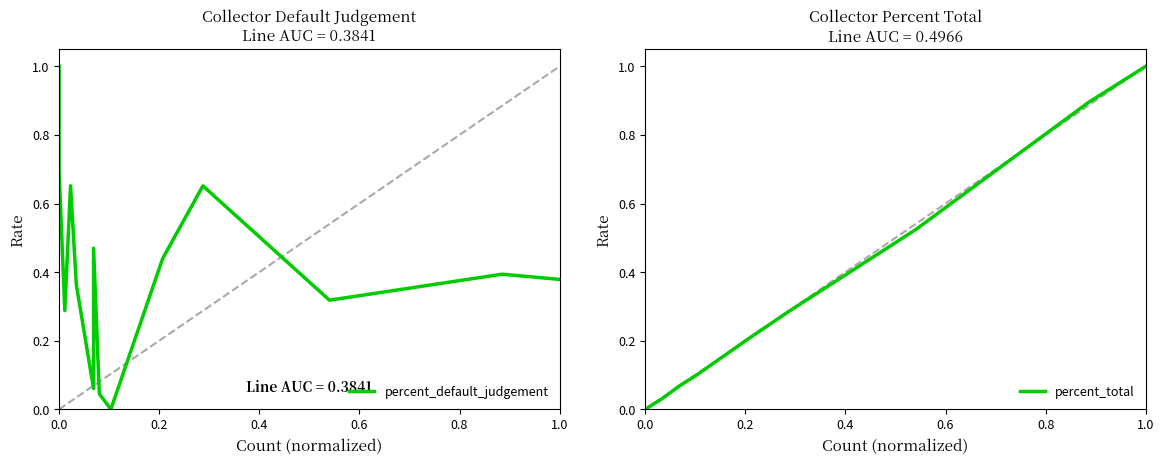

True or false: percent_default_judgement has more than 0 interior local peaks.

True